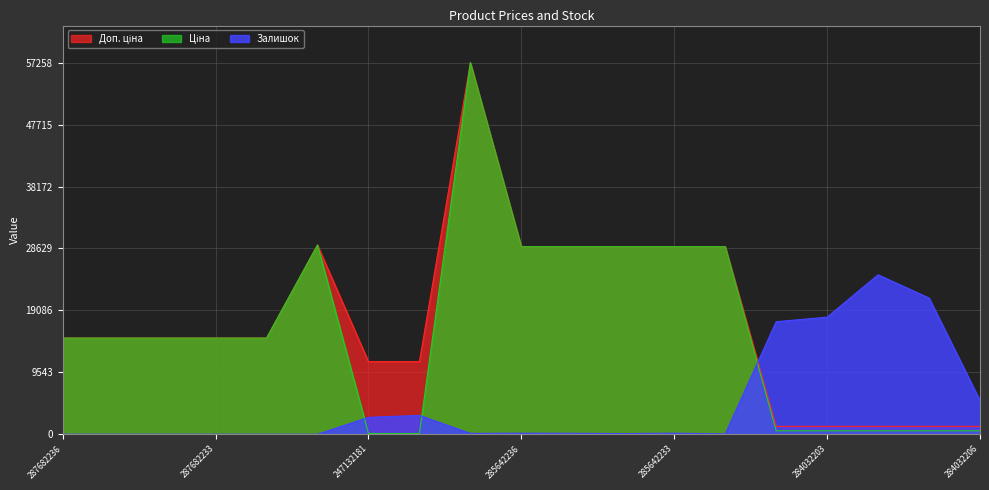

True or false: Залишок and Доп. ціна cross at least once.

True